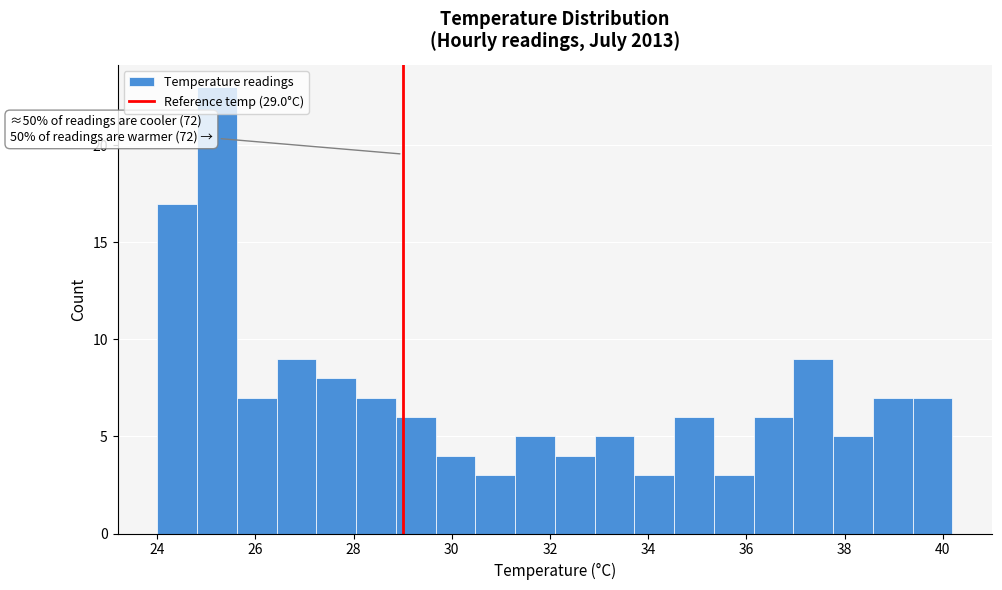

Over which range of the x-axis is the bar tallest?

24.8 to 25.6